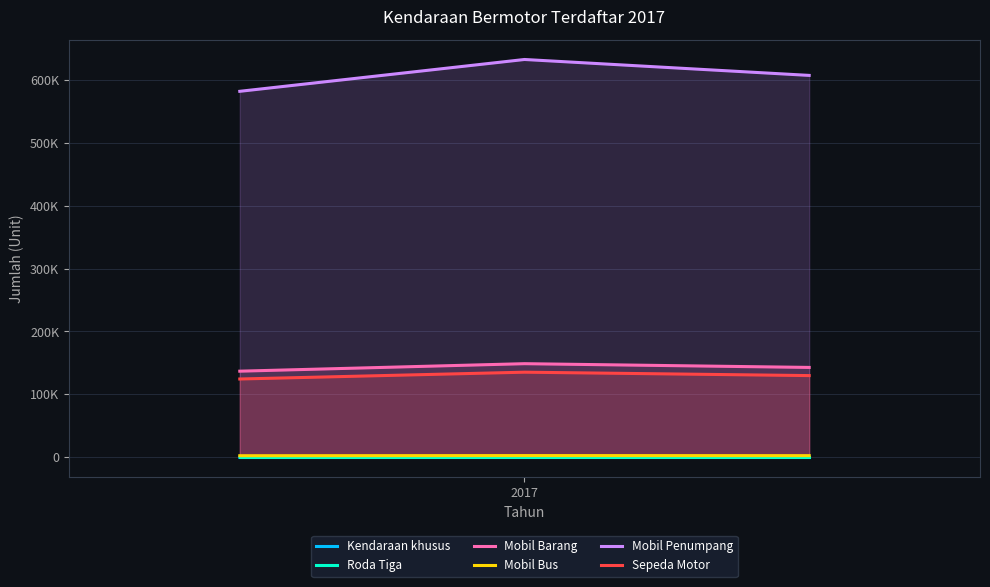

Reading left to right, extract all data points from this chart.

Kendaraan khusus: 17.5	19.0	18.2
Roda Tiga: 0.0	0.0	0.0
Mobil Barang: 136936.5	148844.0	142890.2
Mobil Bus: 2581.5	2806.0	2693.8
Mobil Penumpang: 581696.7	632279.0	606987.8
Sepeda Motor: 124501.8	135328.0	129914.9